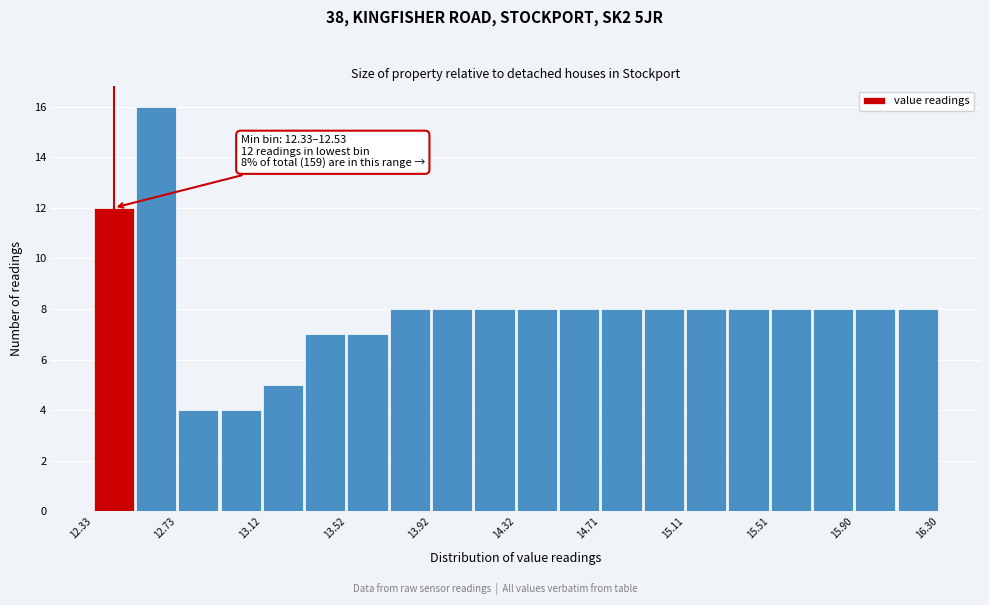

Read against the x-axis, roughly where is the centre of the tallest bar?

12.65